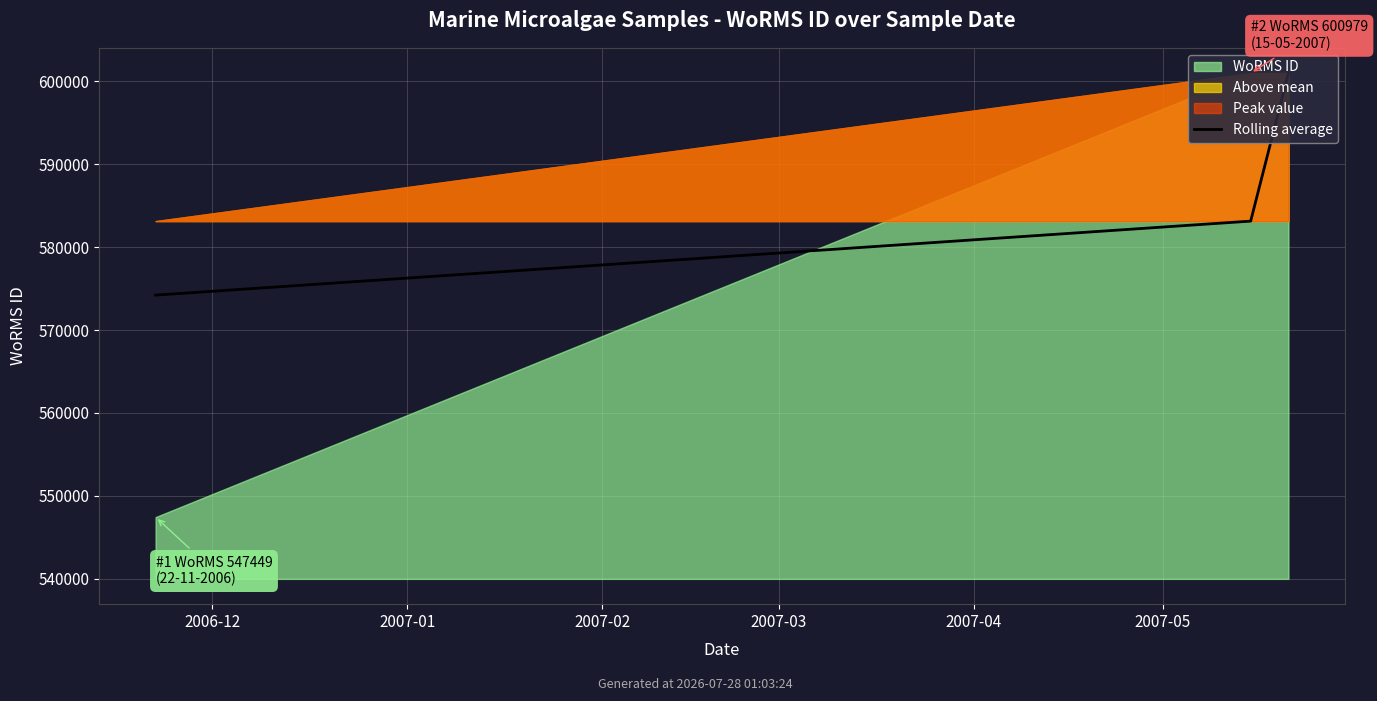

What is the difference between the values at 2007-01 and 2006-12?

8921.7